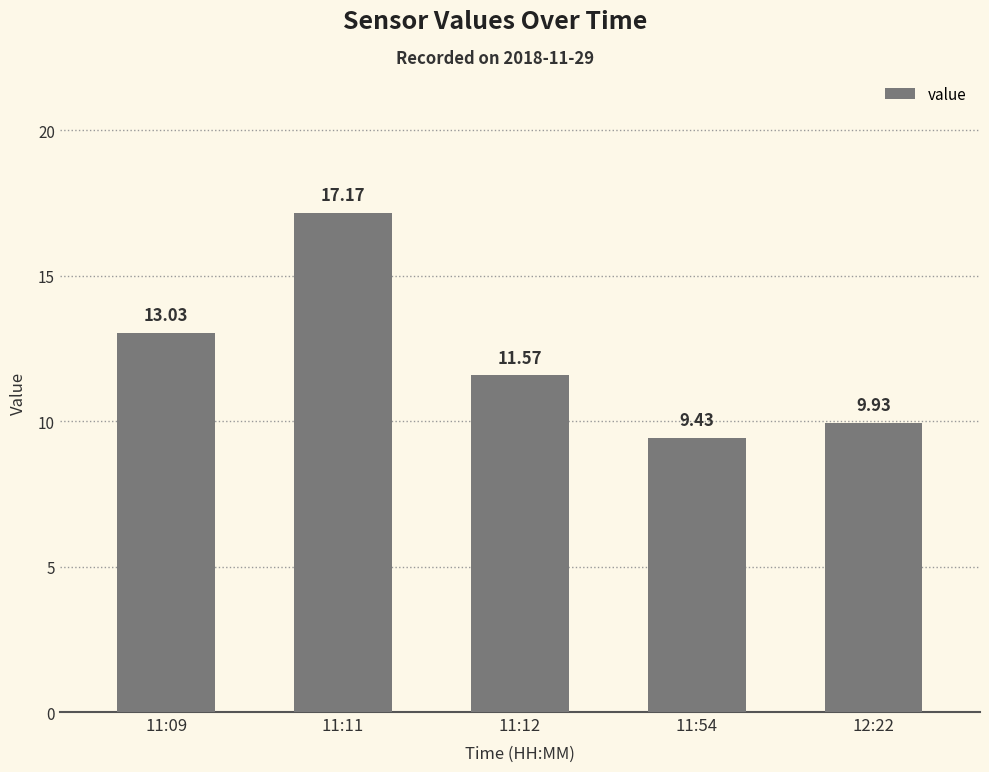

Reading right to left, list all the values displayed in this chart.

9.9	9.4	11.6	17.2	13.0